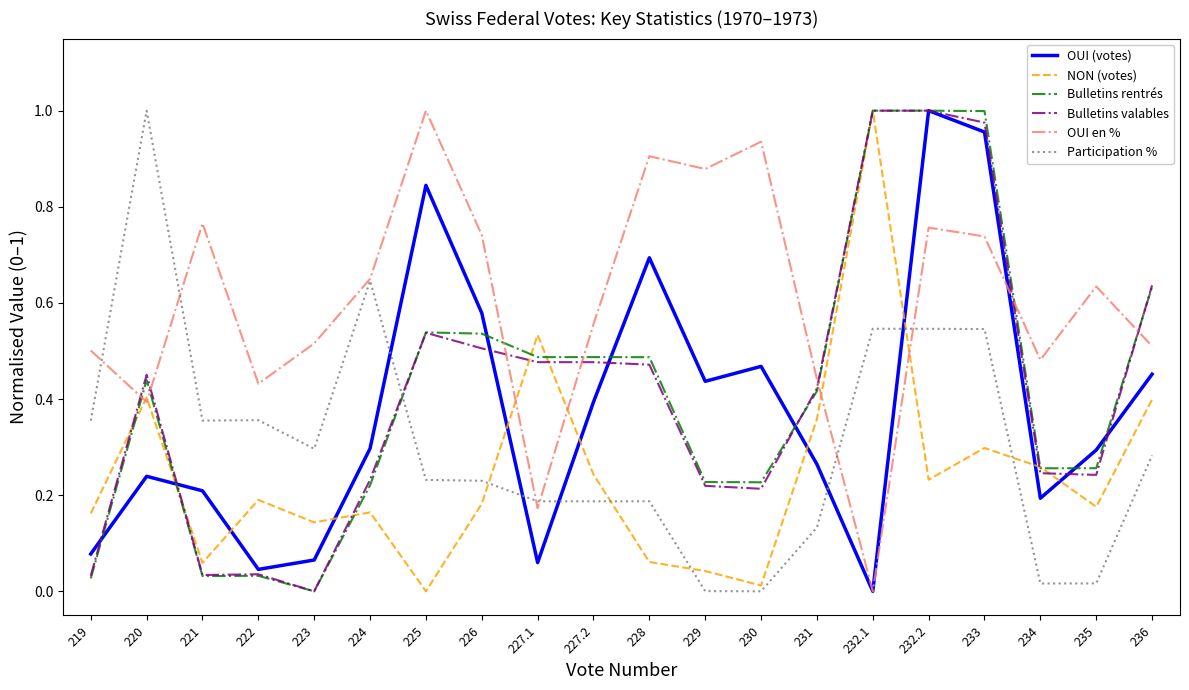

Does the chart have visible grid lines?

No